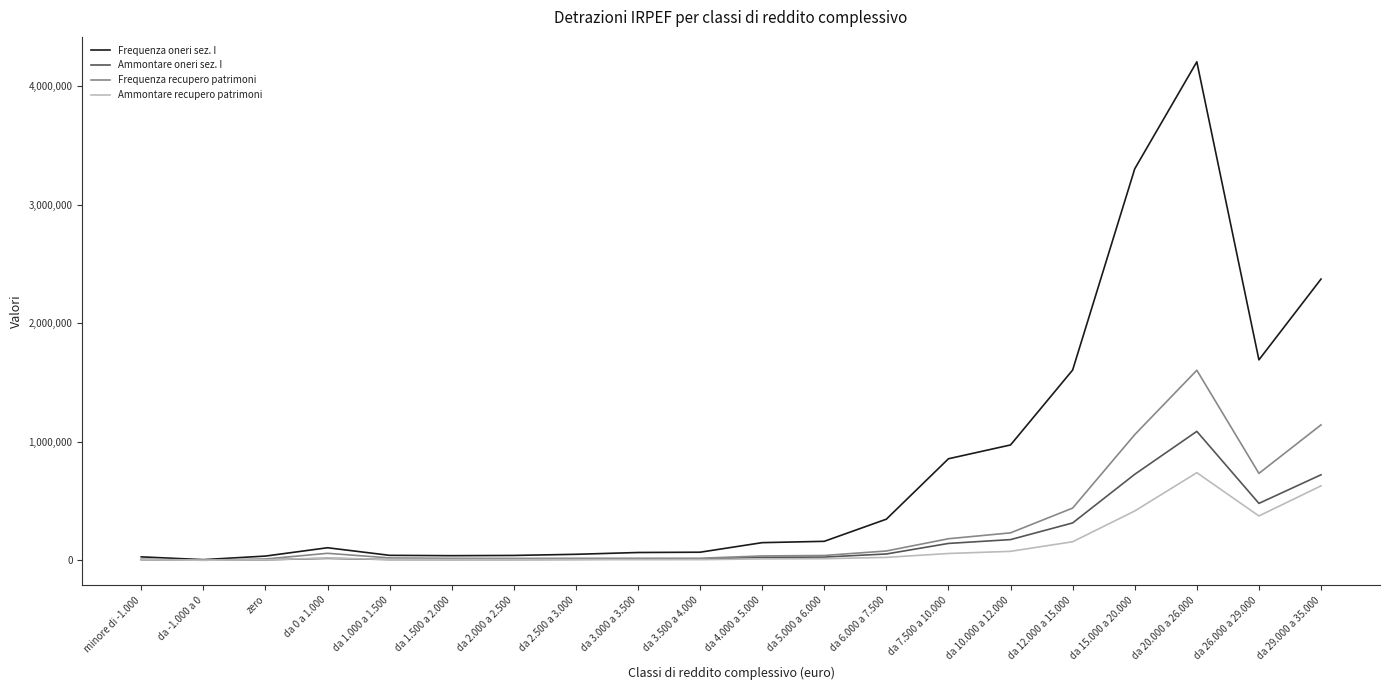

The value of Frequenza oneri sez. I at da 15.000 a 20.000 is 5477775. True or false?

False